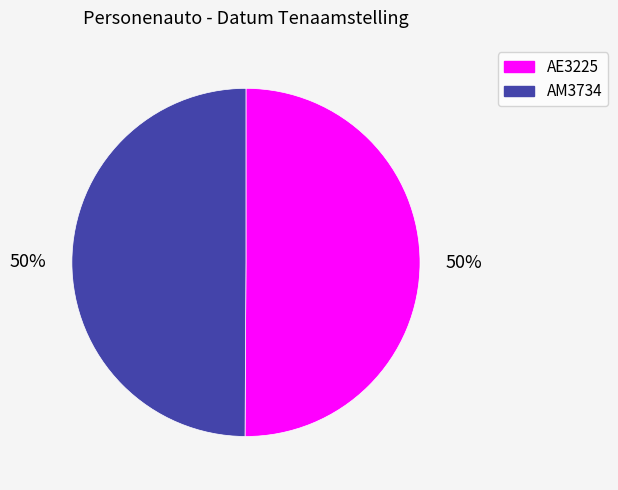

Approximately how many times larger is the value at AE3225 compared to AM3734?

1.0